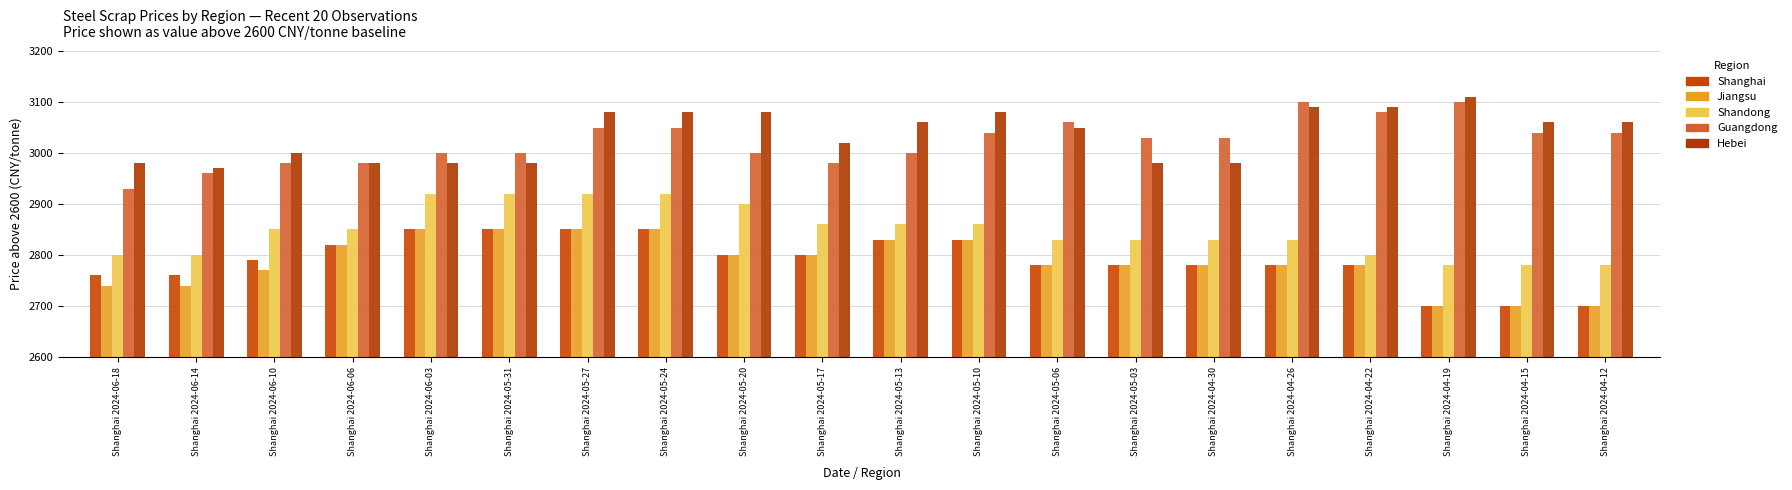

Is the value of Hebei at Shanghai 2024-05-03 greater than the value of Shanghai at Shanghai 2024-05-13?

Yes